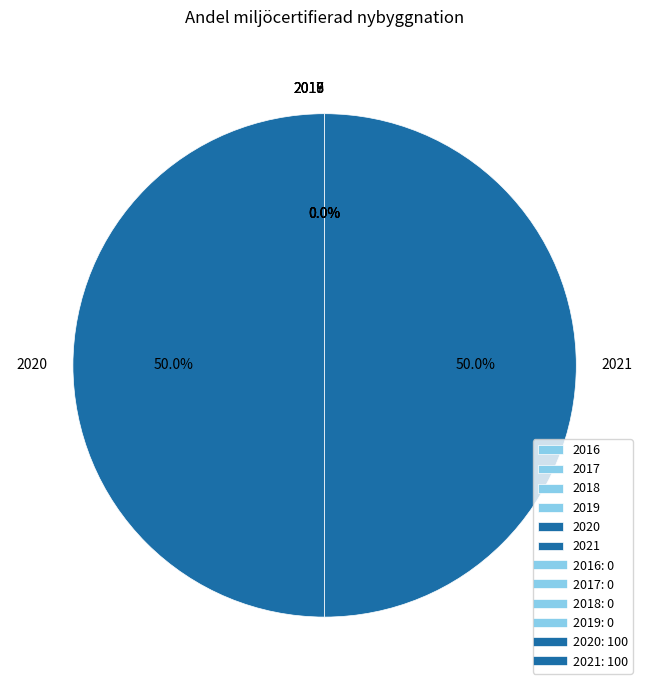

What percentage is NOT represented by 2020?

50.0%